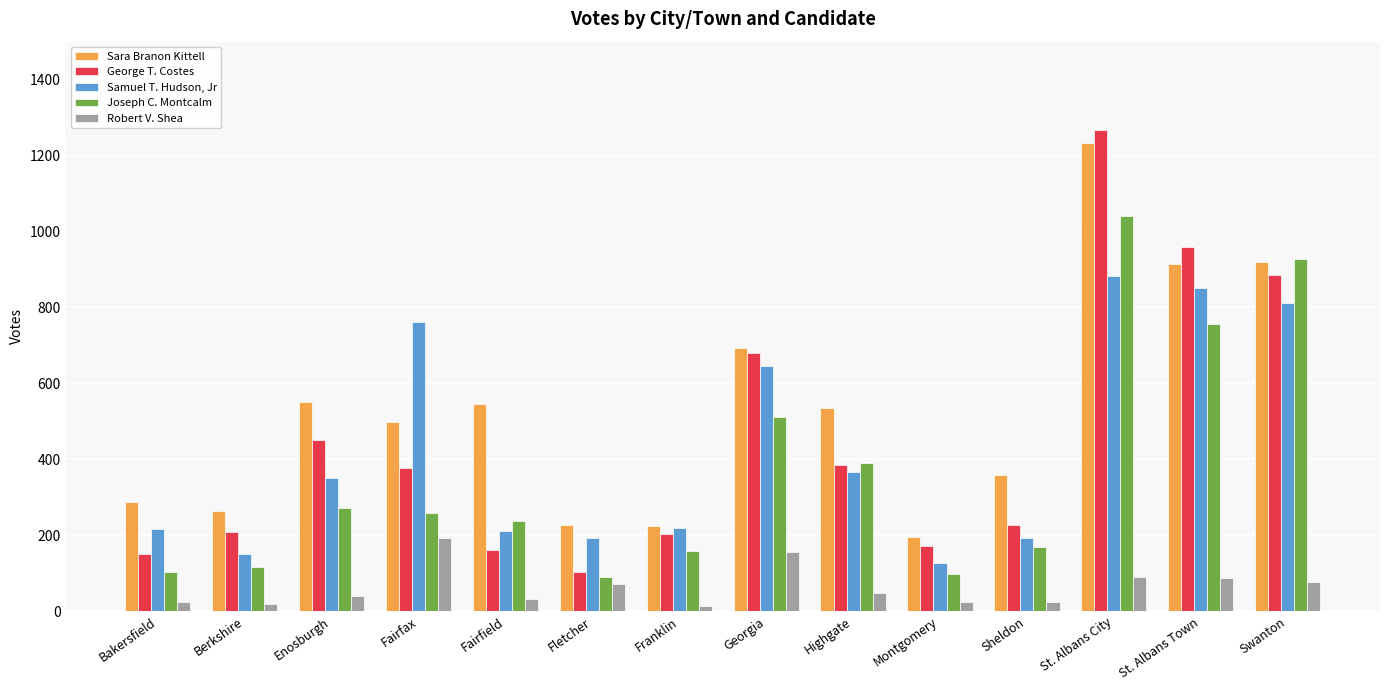

What is the difference between the Sara Branon Kittell values at Georgia and Franklin?

470